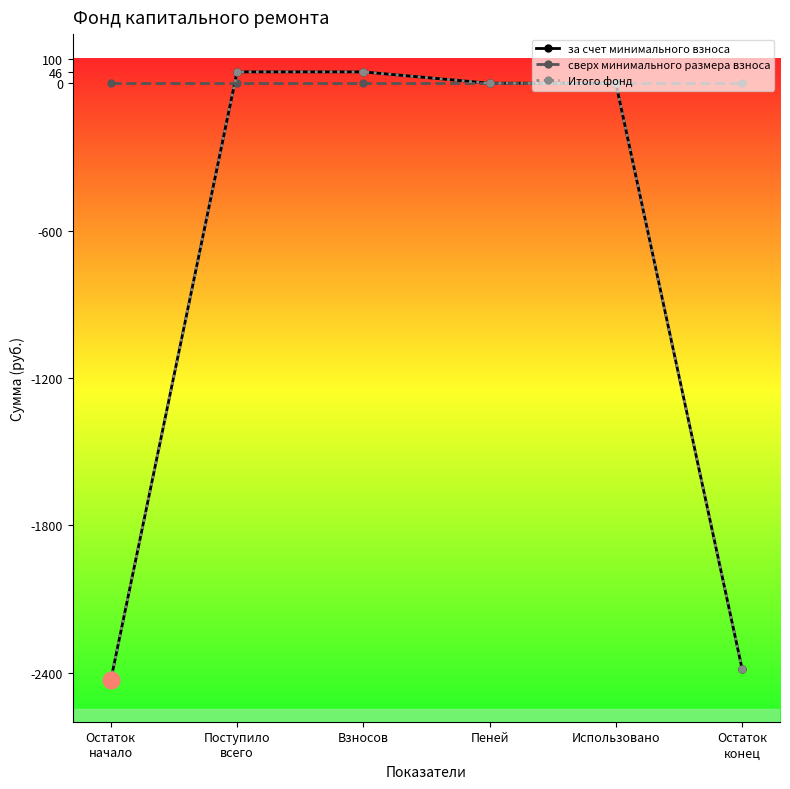

What is the label of the 1st point from the right?

Остаток
конец